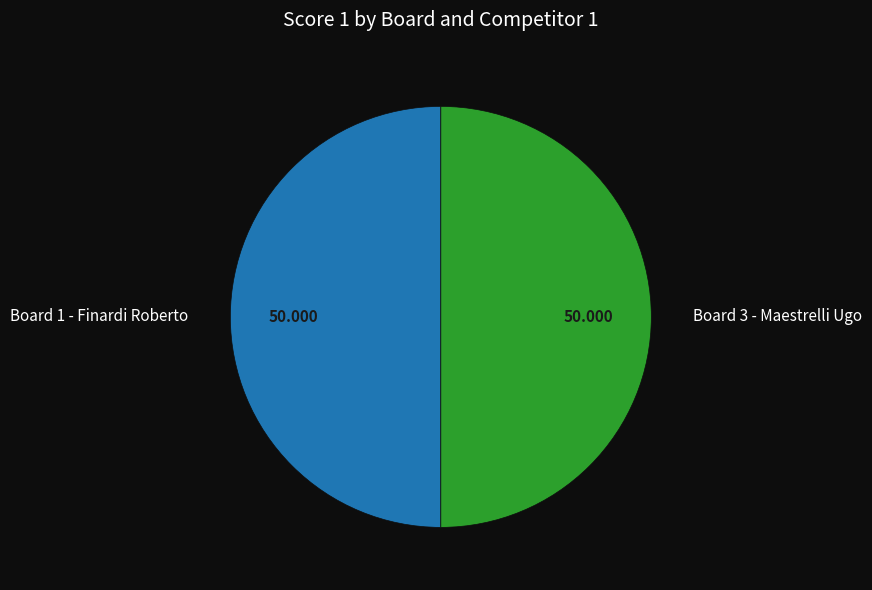

Is the sum of Board 3 - Maestrelli Ugo and Board 1 - Finardi Roberto greater than half?

Yes